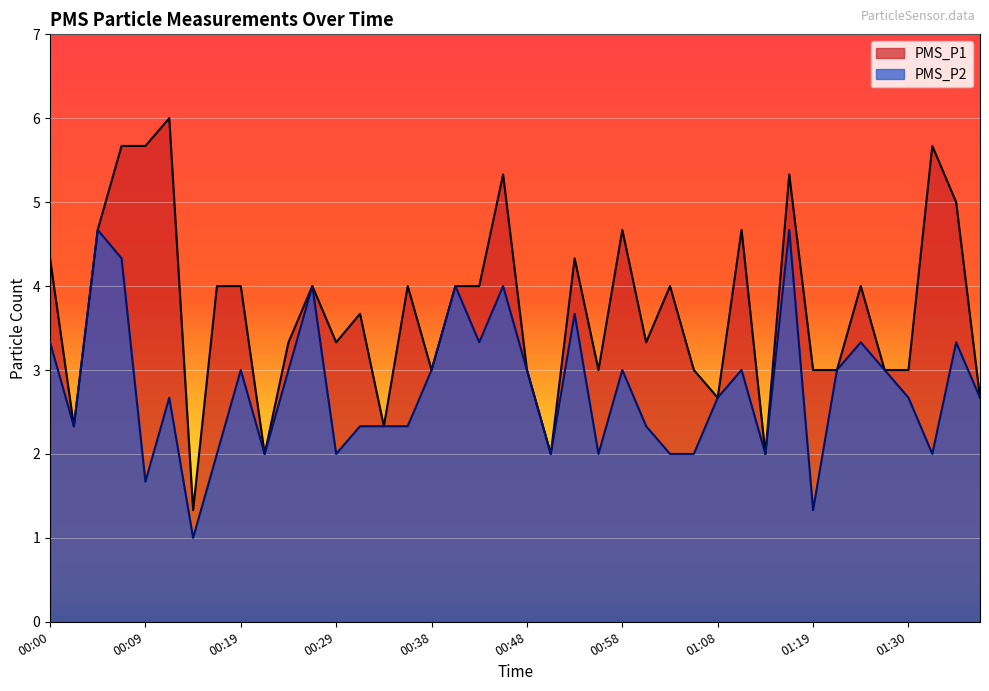

True or false: PMS_P2 and PMS_P1 intersect in this chart.

False